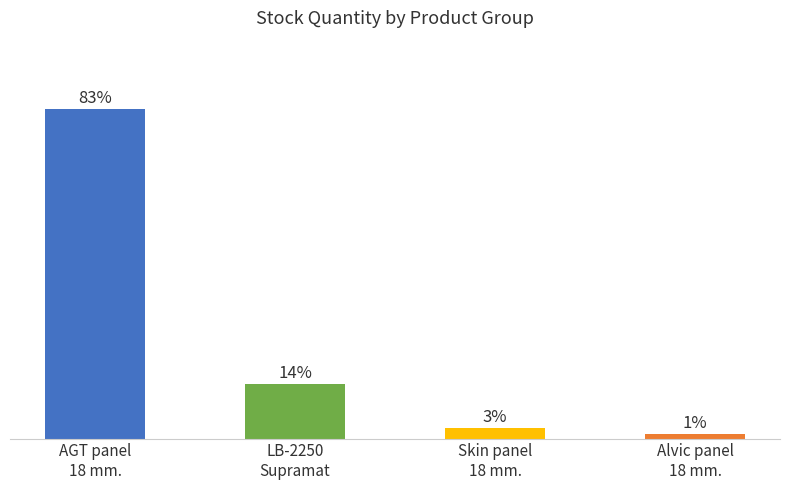

Rank the categories by value from highest to lowest.

AGT panel
18 mm., LB-2250
Supramat, Skin panel
18 mm., Alvic panel
18 mm.